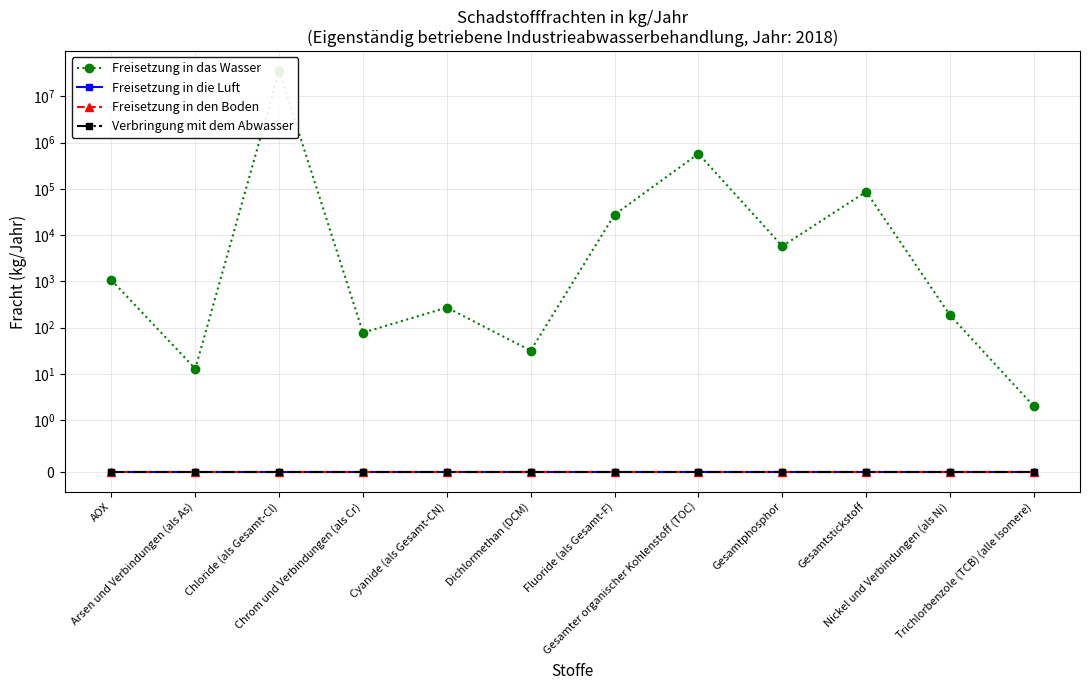

At which label does Freisetzung in die Luft reach its peak?

AOX